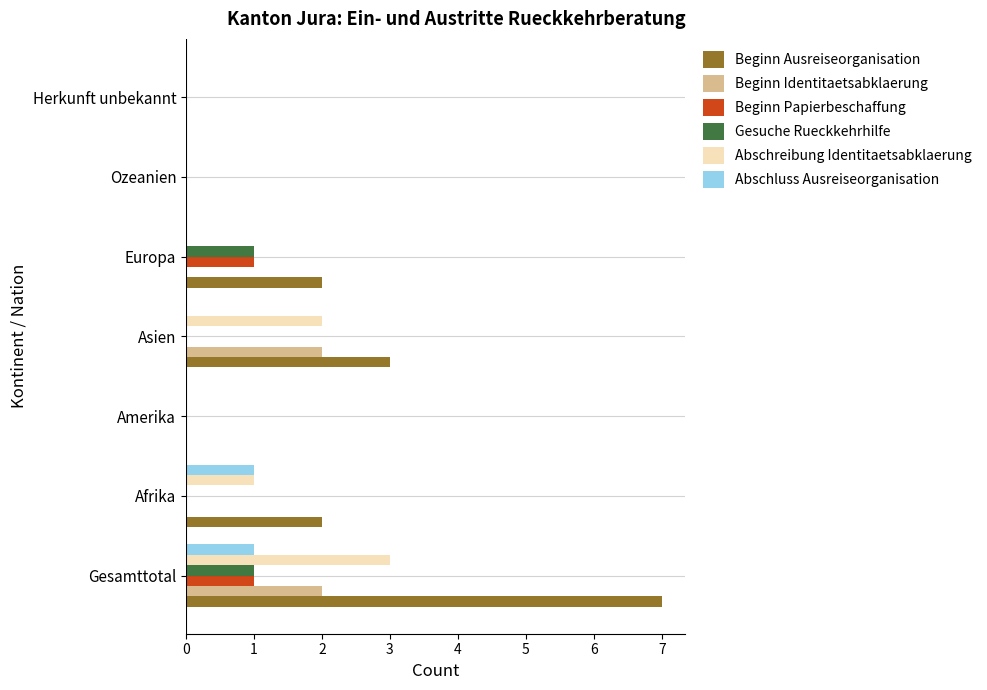

True or false: Beginn Ausreiseorganisation has a value of 0 at Amerika.

True